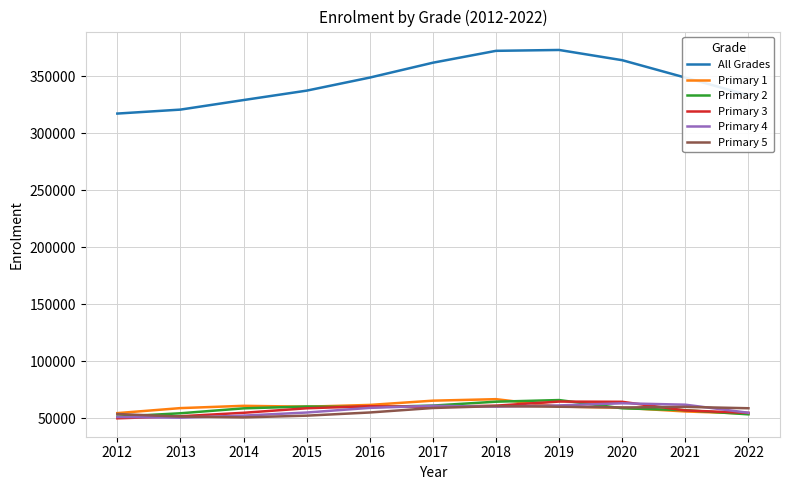

Which series has the largest total across all categories?

All Grades